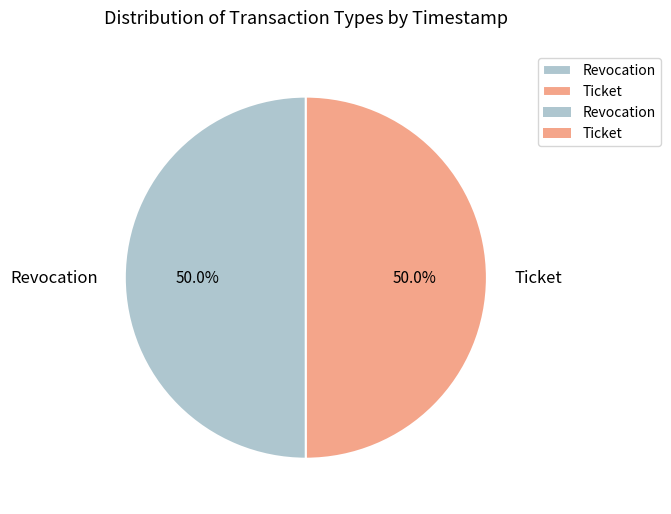

Approximately how many times larger is the value at Ticket compared to Revocation?

1.0